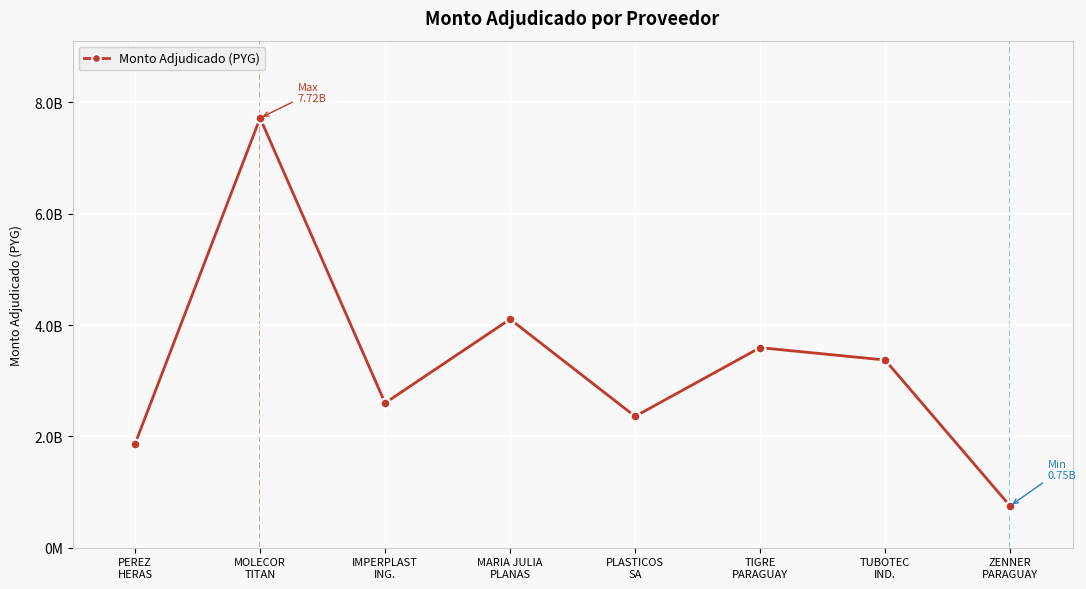

At which category does the chart reach its minimum across all series?

ZENNER
PARAGUAY